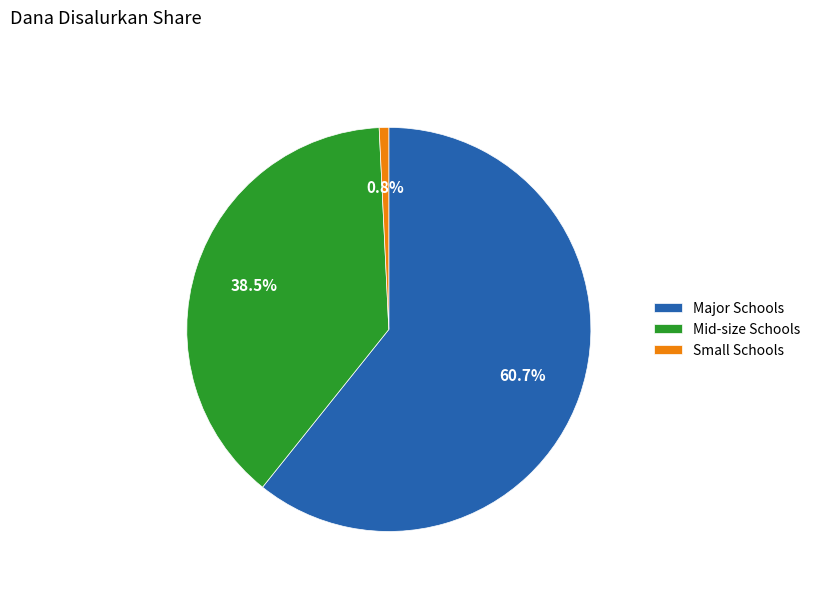

Is there a majority slice in this chart?

Yes